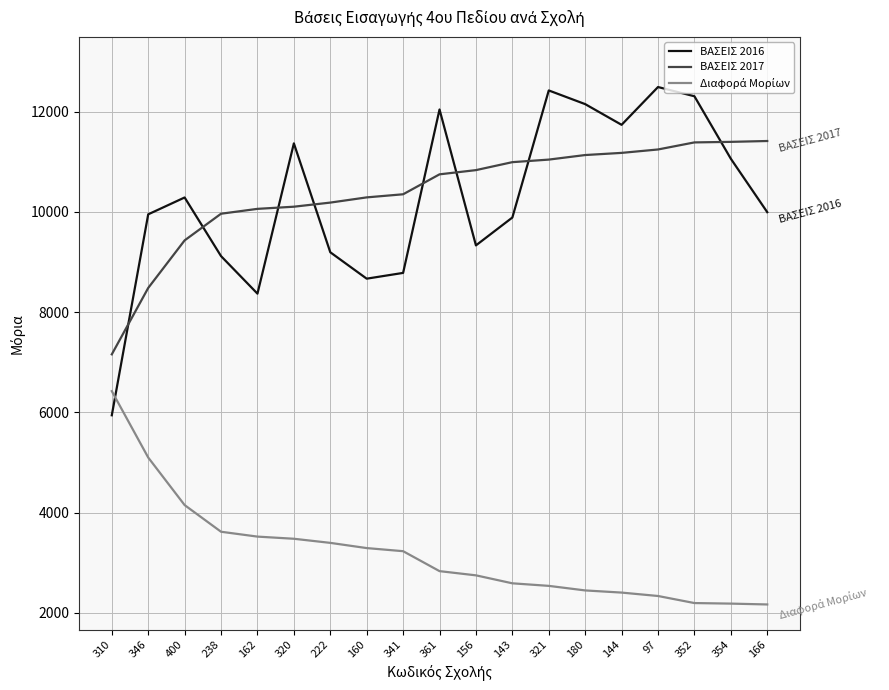

Between 162 and 361, which series saw the biggest shift?

ΒΑΣΕΙΣ 2016